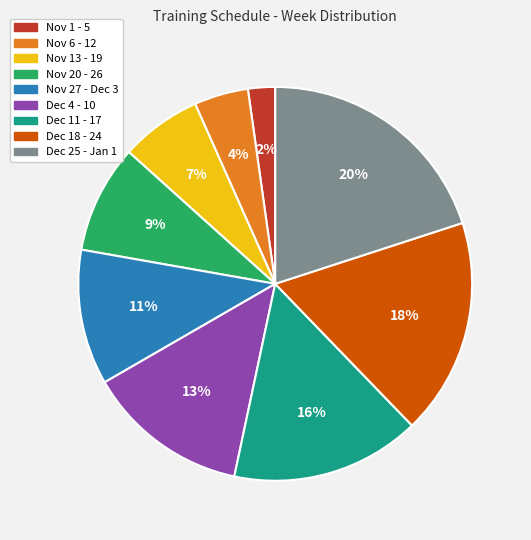

Is Nov 6 - 12 the majority of the pie?

No